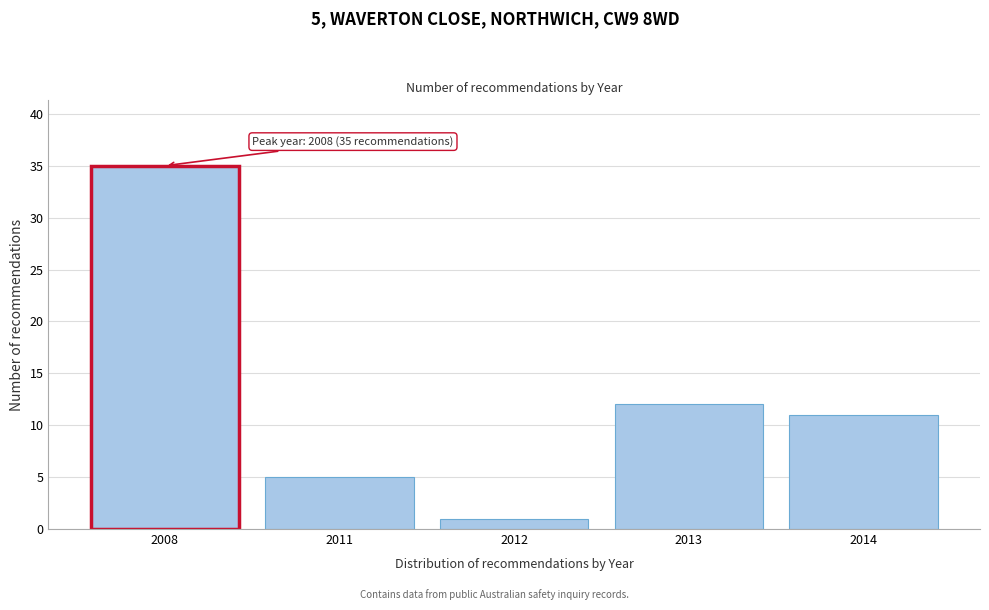

Reading right to left, extract all data points from this chart.

2014=11	2013=12	2012=1	2011=5	2008=35